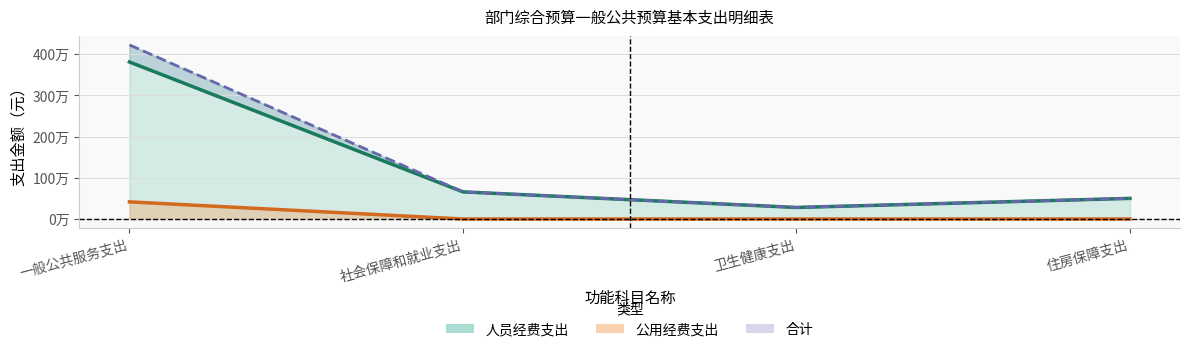

True or false: 人员经费支出 and 公用经费支出 intersect in this chart.

False